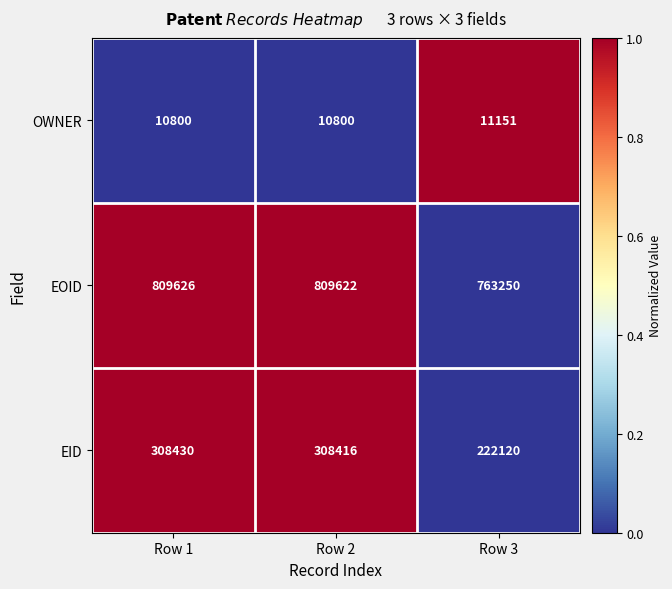

The value of OWNER at Row 2 is 10800. True or false?

True